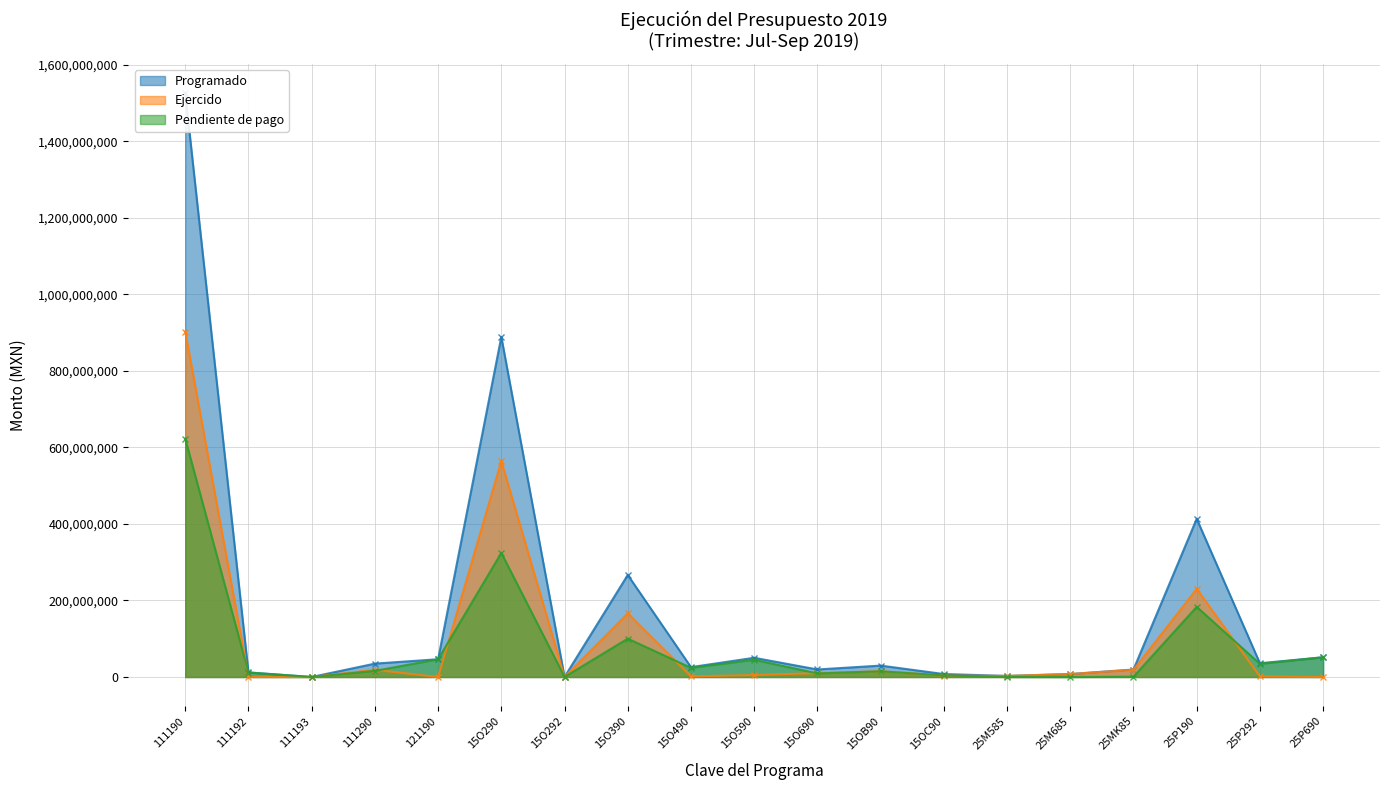

What value does the Ejercido series have at 25M585?

2769655.5